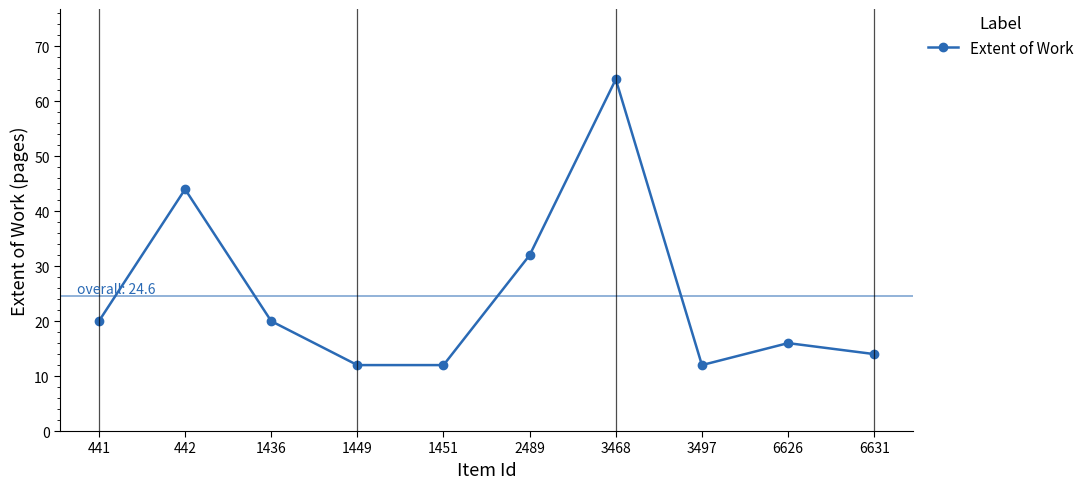

What is the value of the 7th point from the left?

64